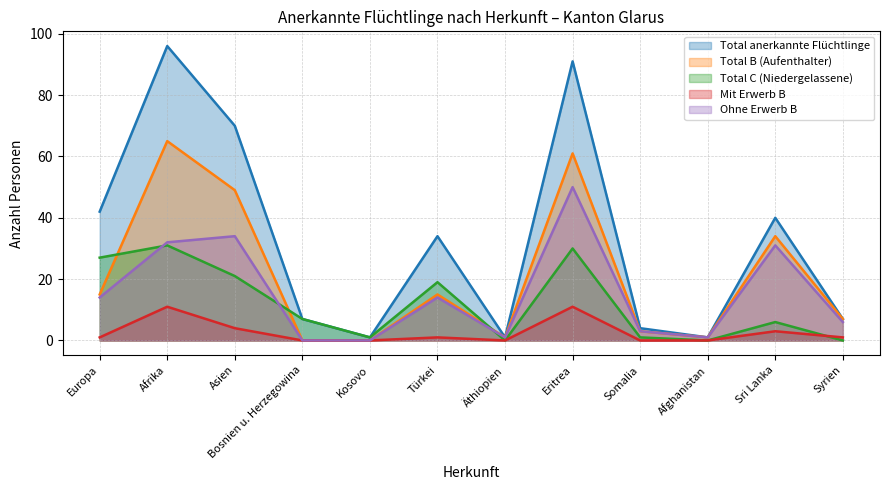

Does the chart display data point markers on the line(s)?

No